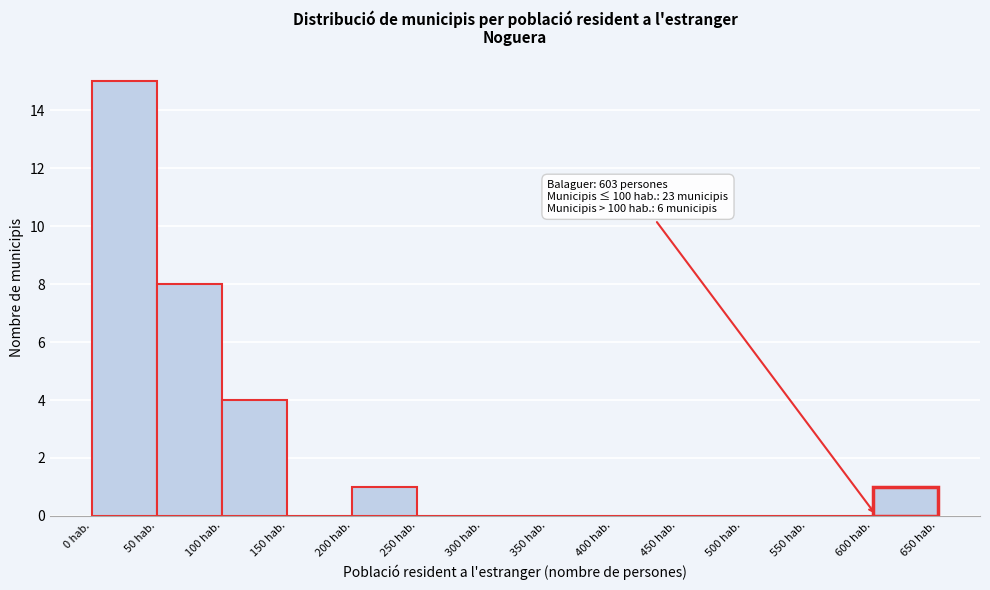

Which range on the x-axis has the tallest bar?

0 to 50